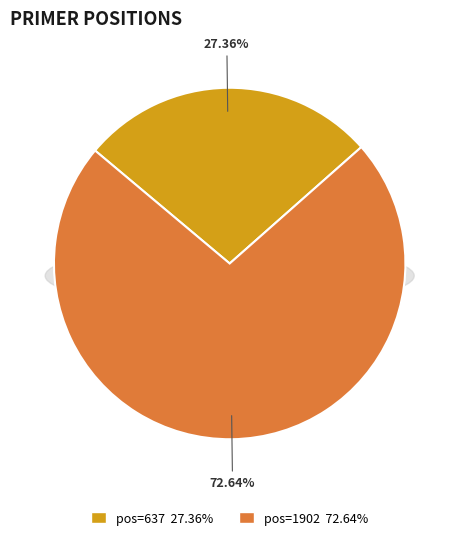

To the nearest percent, what is the combined percentage of 637 and 1902?

100%